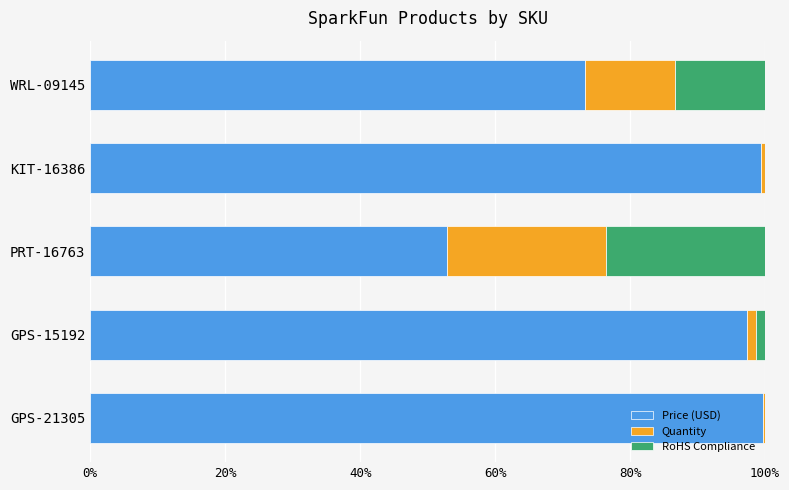

What is the highest value of the Price (USD) series?

99.7